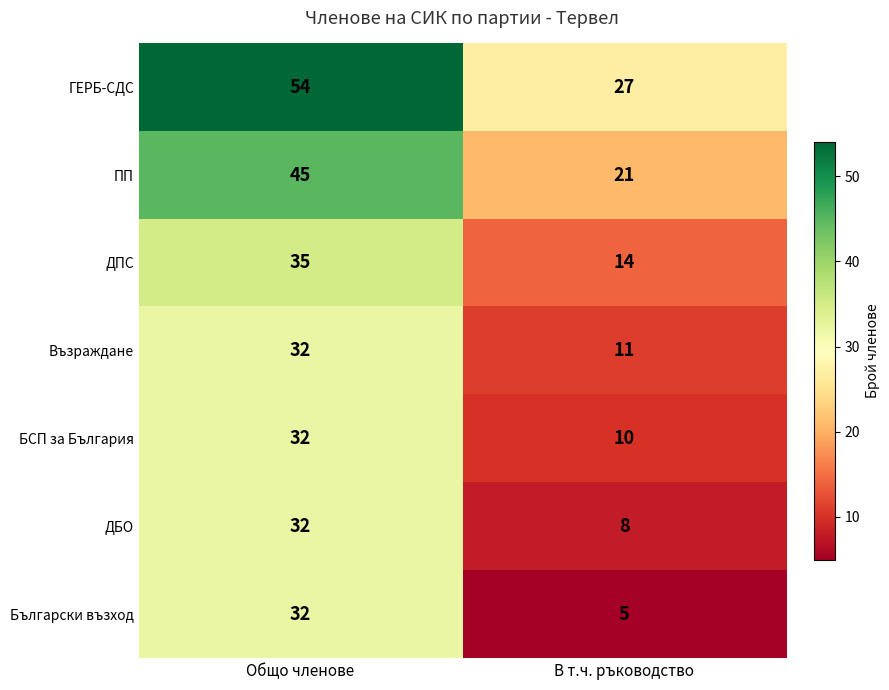

True or false: БСП за България has a value of 52 at Общо членове.

False